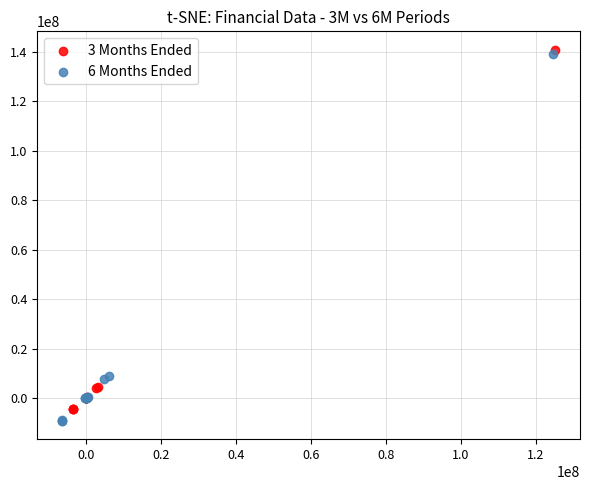

Which series has the widest spread of Y values?

6 Months Ended